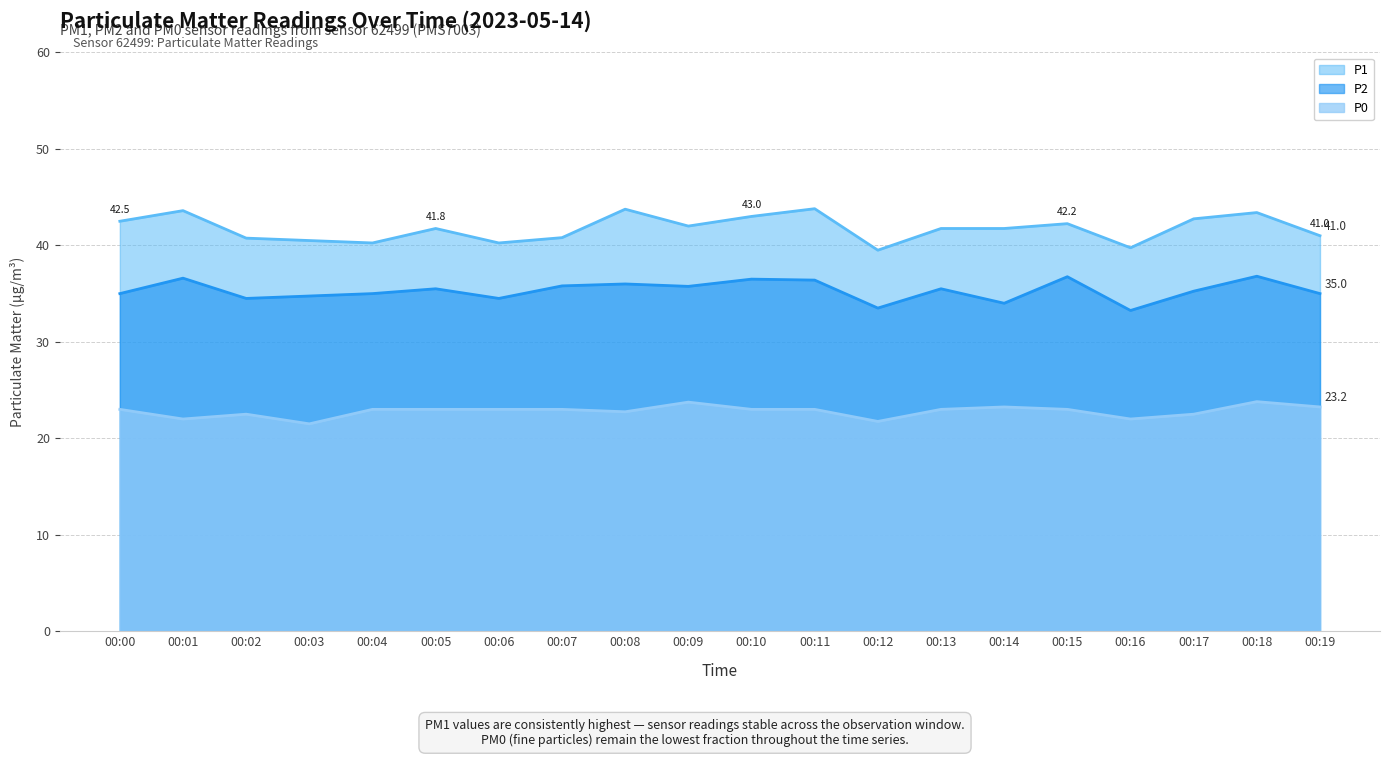

What is the maximum value for P0?

23.8